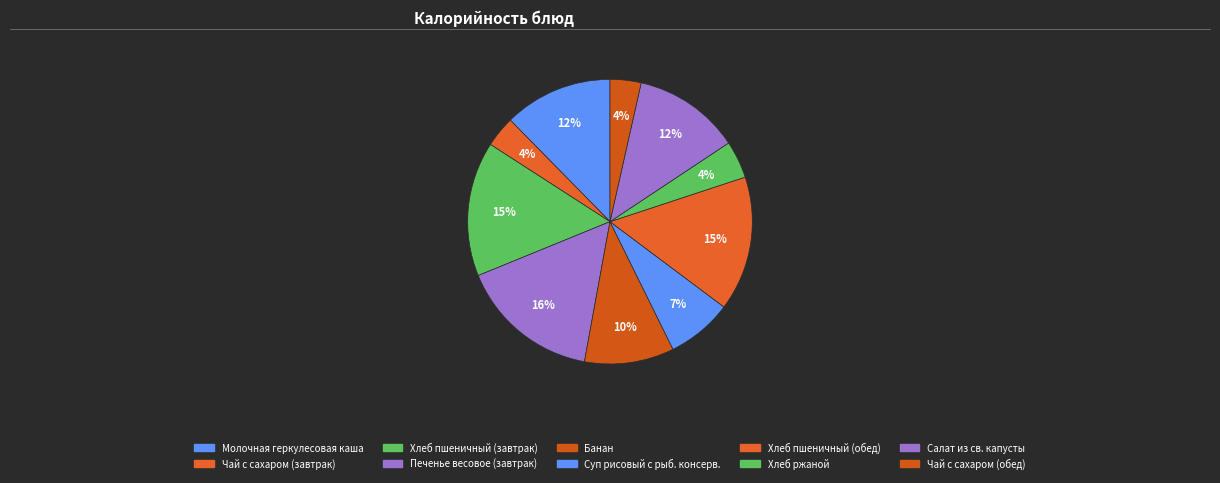

Is Салат из св. капусты the majority of the pie?

No